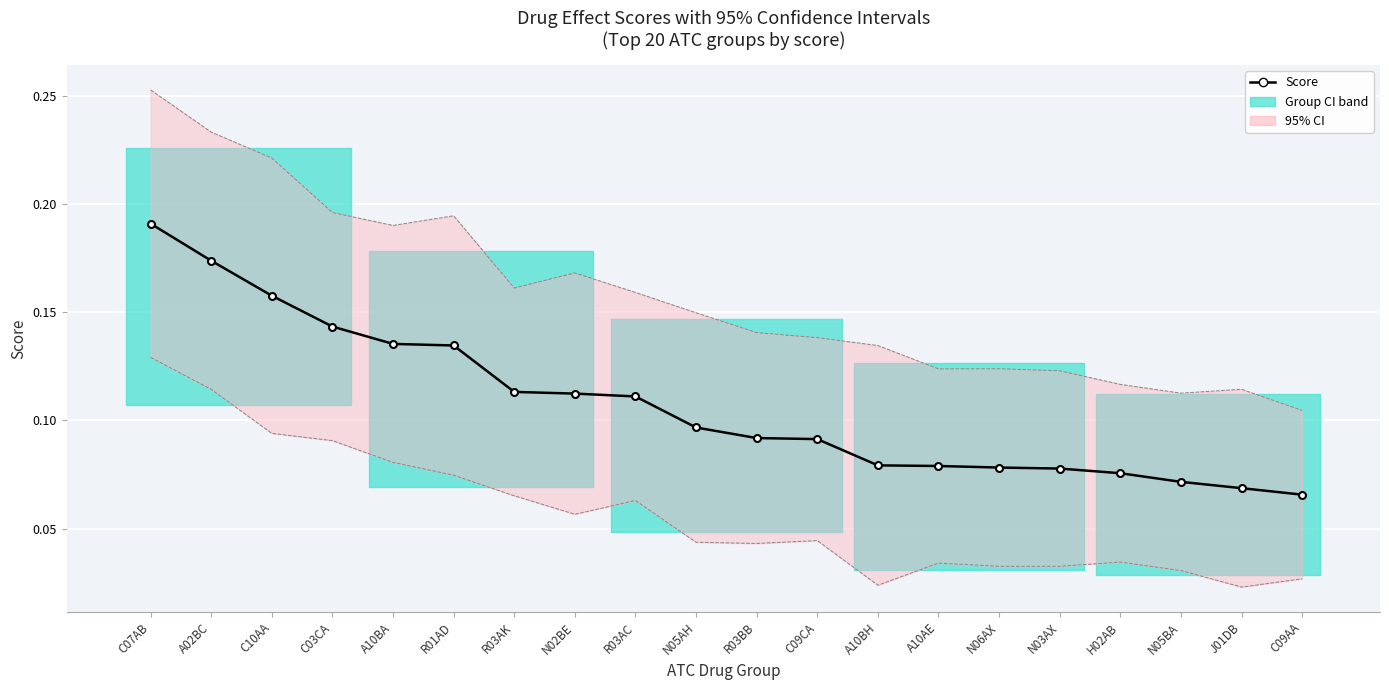

At which label is CI max closest to 0?

C09AA